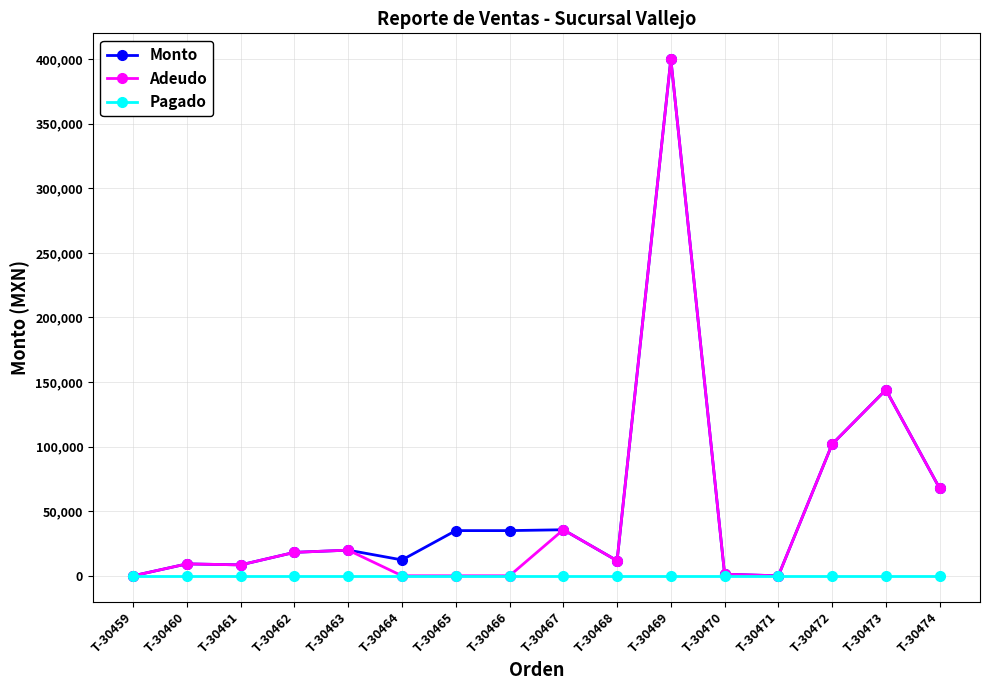

True or false: Adeudo has more than 1 points higher than both neighbors.

True